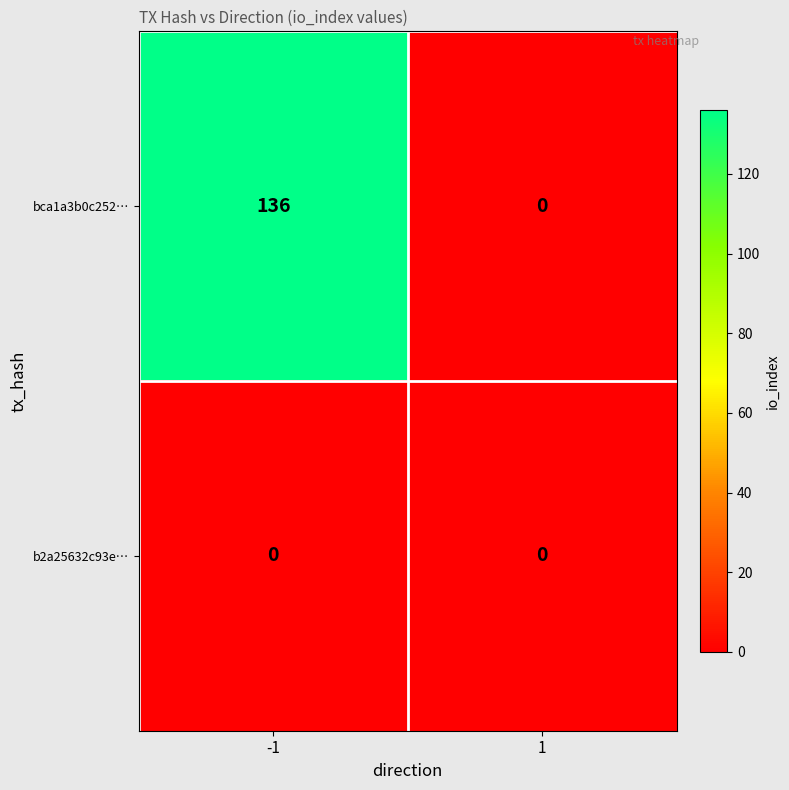

Which series has the largest total across all categories?

bca1a3b0c252…